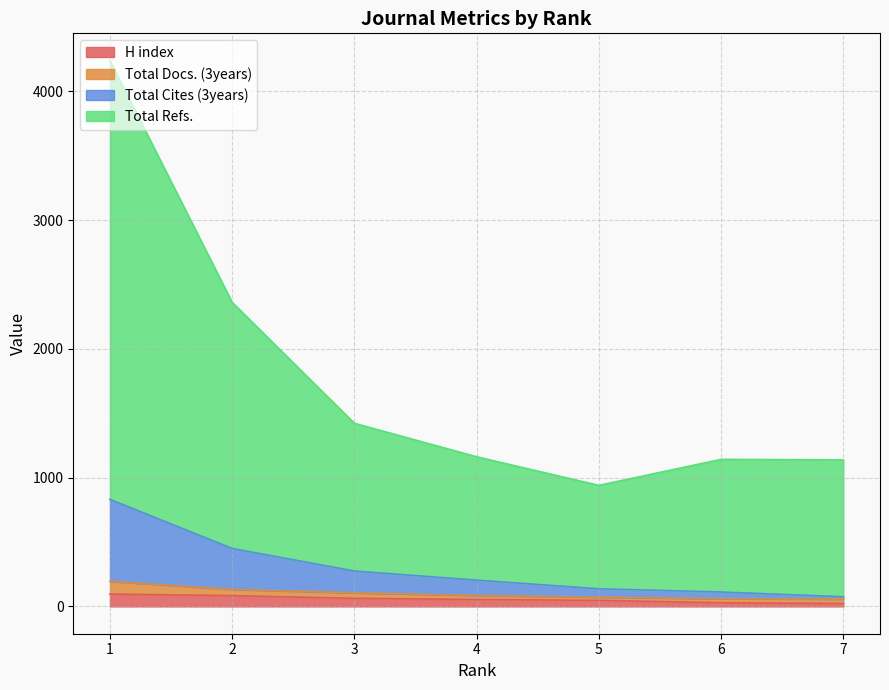

Which category has the lowest value in the H index series?

7